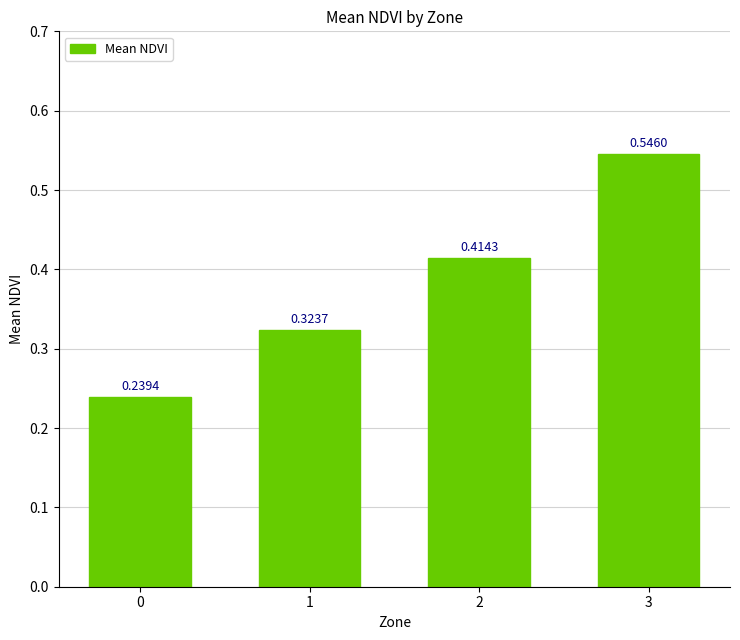

Rank the categories by value from lowest to highest.

0, 1, 2, 3